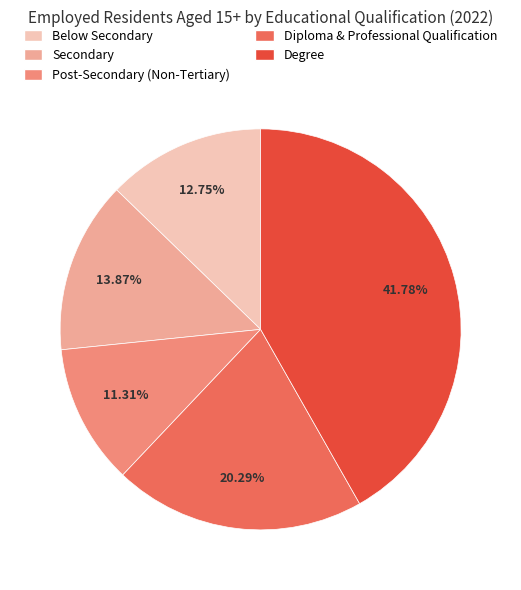

Is it true that Secondary is 14% of the pie?

True